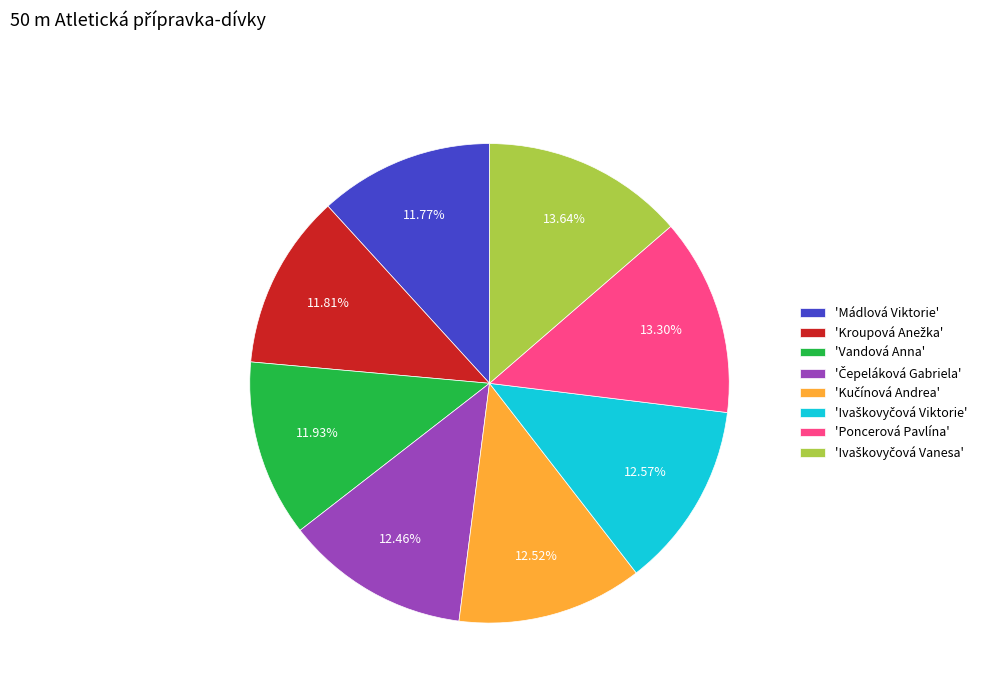

What is the ratio of the value at 'Vandová Anna' to the value at 'Poncerová Pavlína'?

0.9